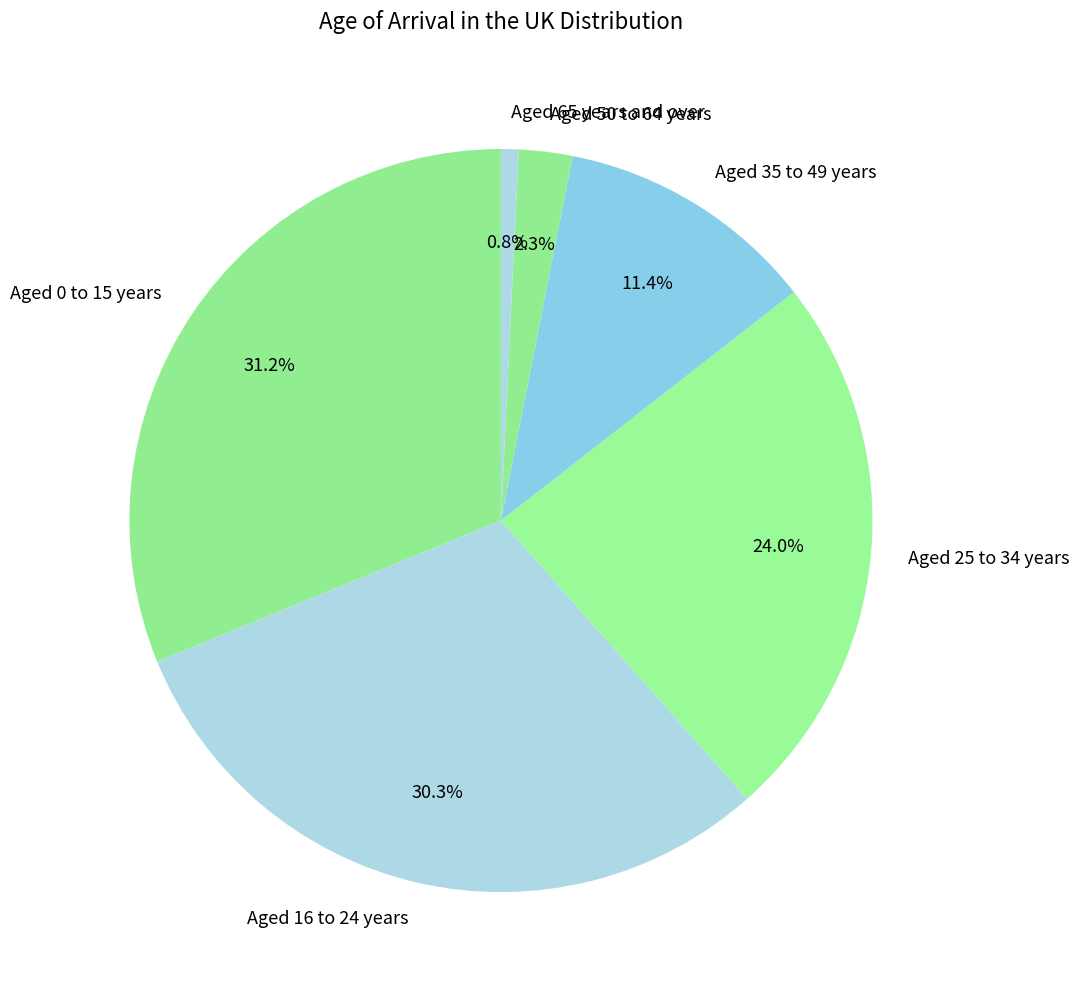

The Aged 16 to 24 years slice represents 30% of the pie. True or false?

True